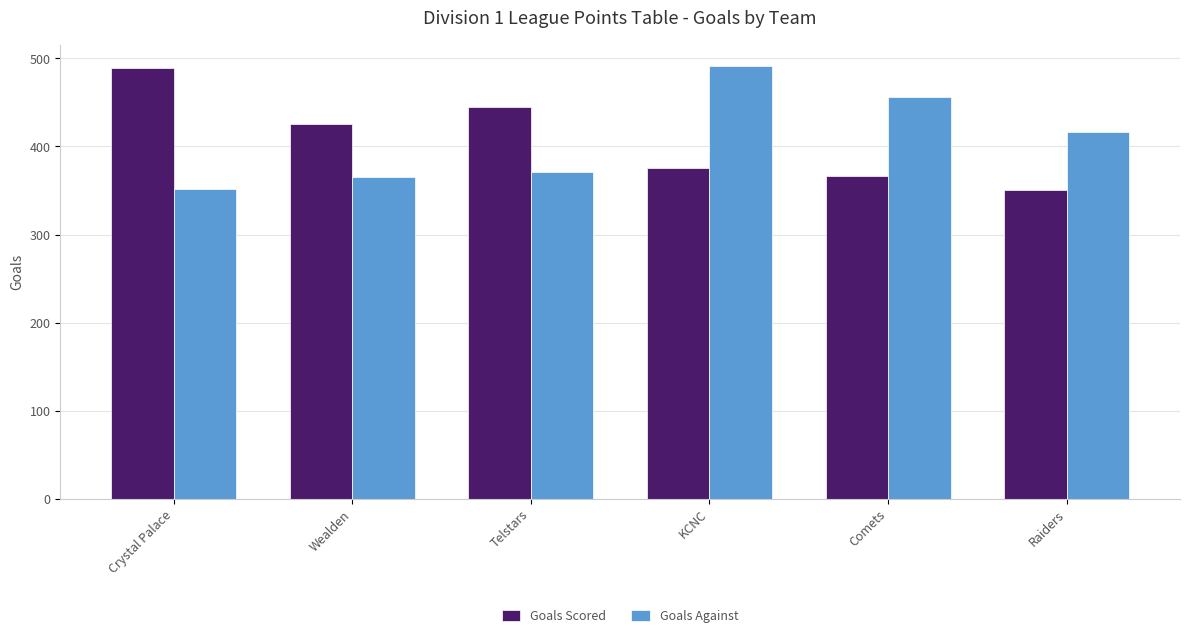

At how many categories does at least one series exceed 448?

3